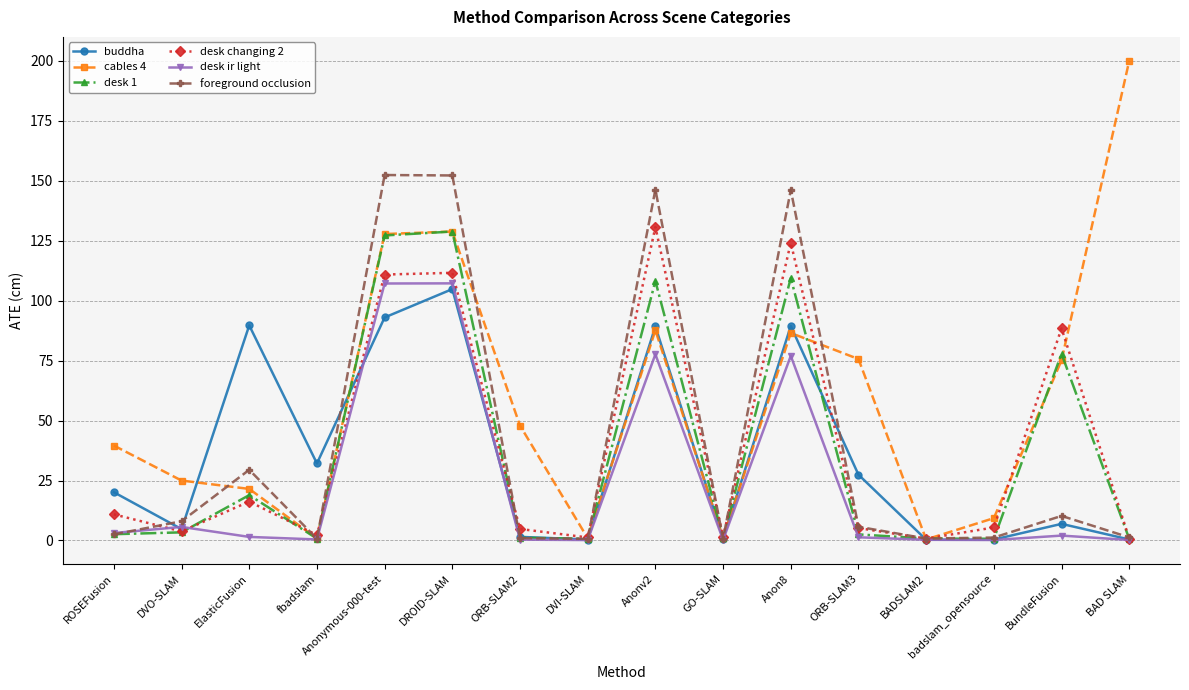

What are all the series names shown in the legend?

buddha, cables 4, desk 1, desk changing 2, desk ir light, foreground occlusion